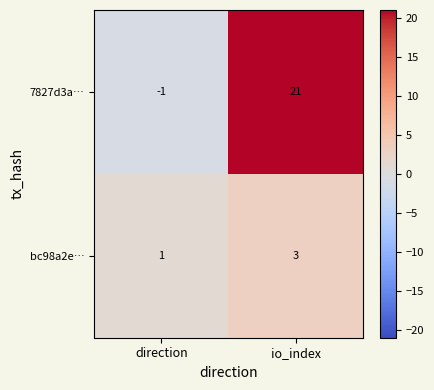

Rank the series at io_index from lowest to highest value.

bc98a2e…, 7827d3a…